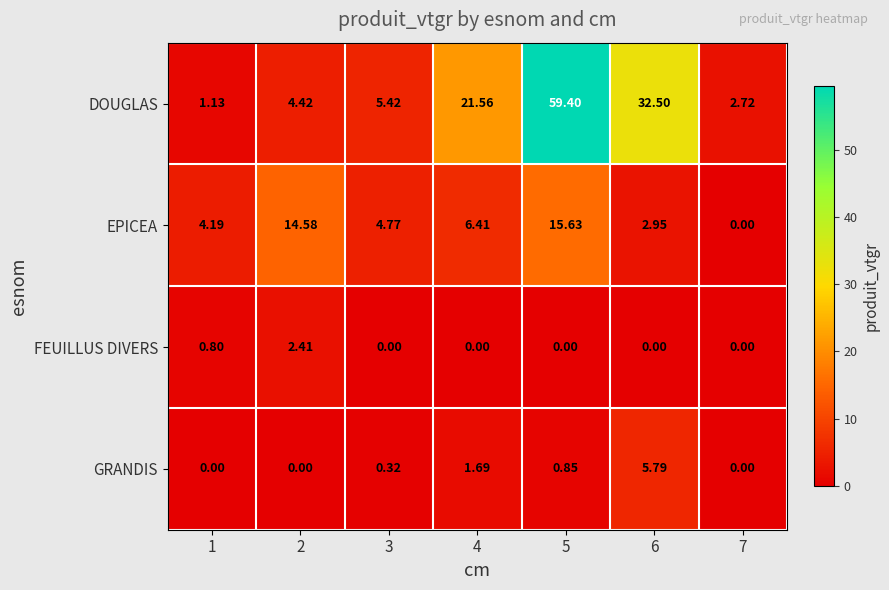

Which series changed the most between 2 and 3?

EPICEA